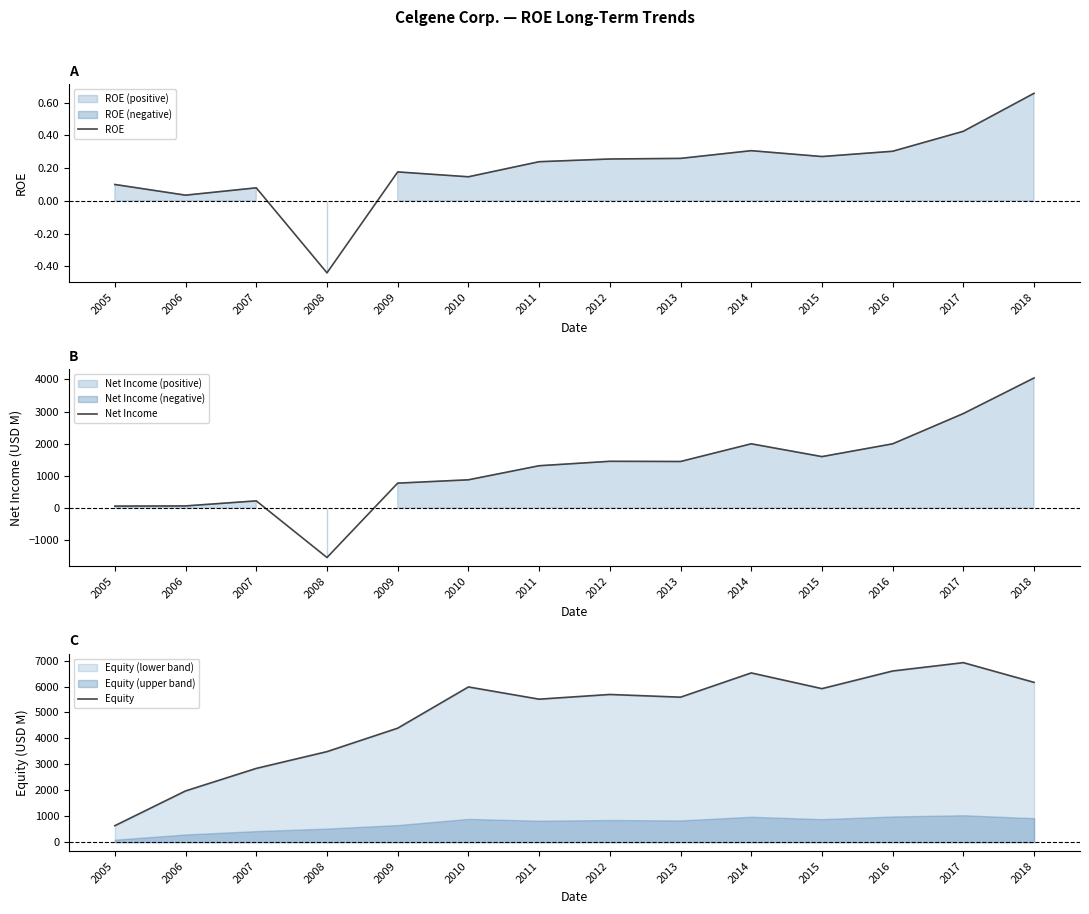

At which category does ROE reach its first local valley?

2006